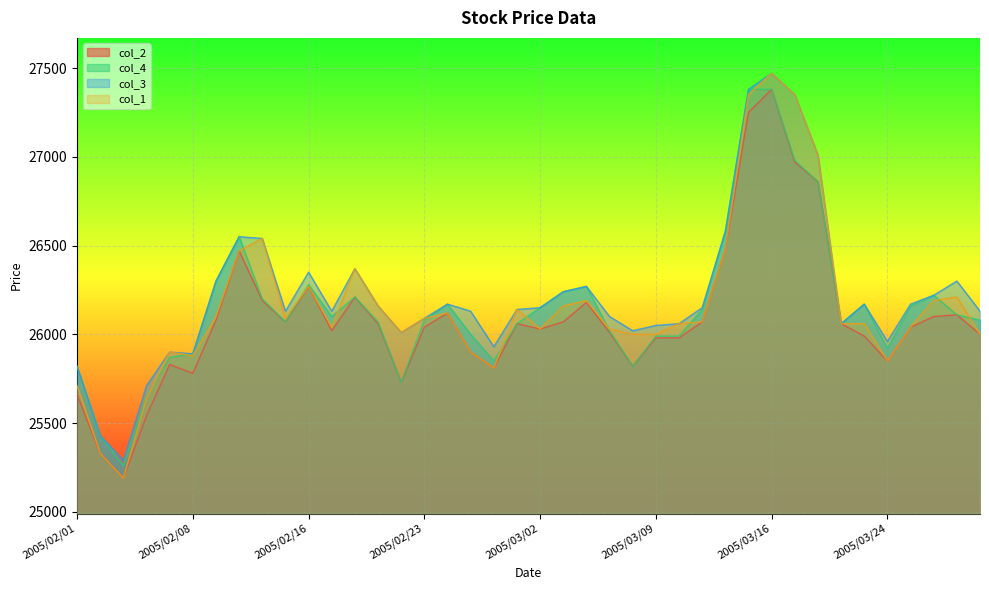

What is the spread (max minus min) of values at 2005/02/14?

350